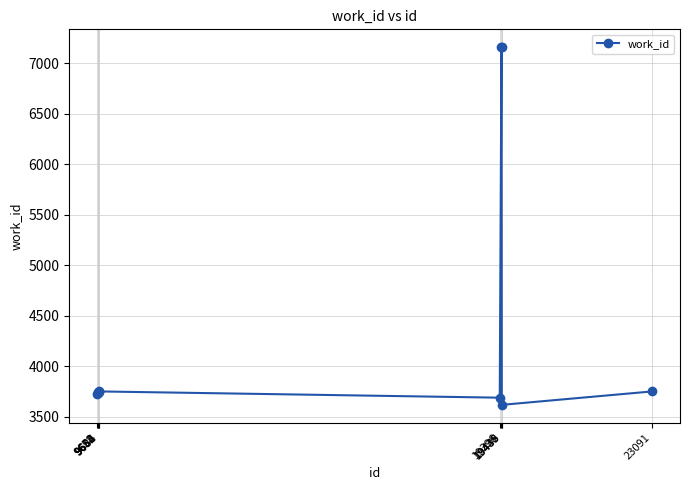

True or false: there are more than 0 points higher than both neighbors.

True